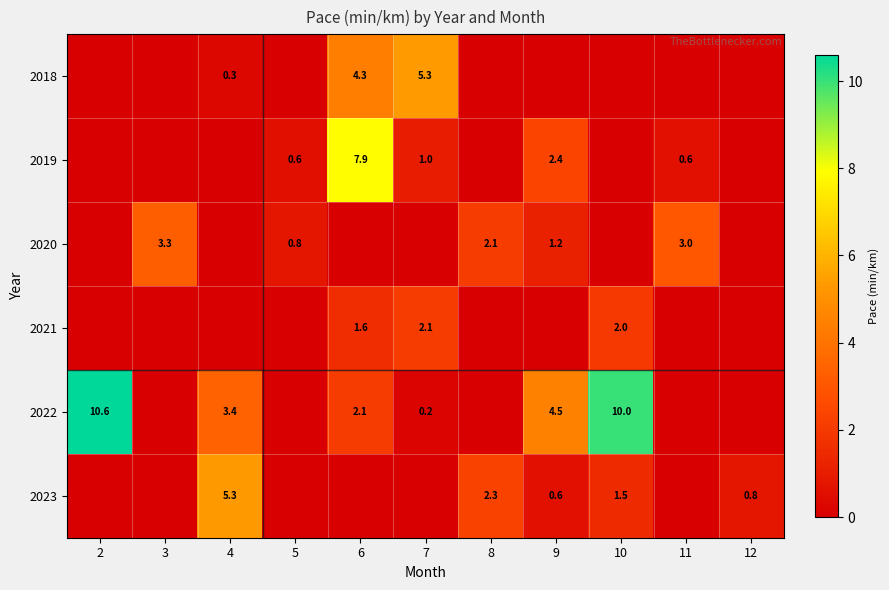

The value of 2022 at 10 is 10.0. True or false?

True